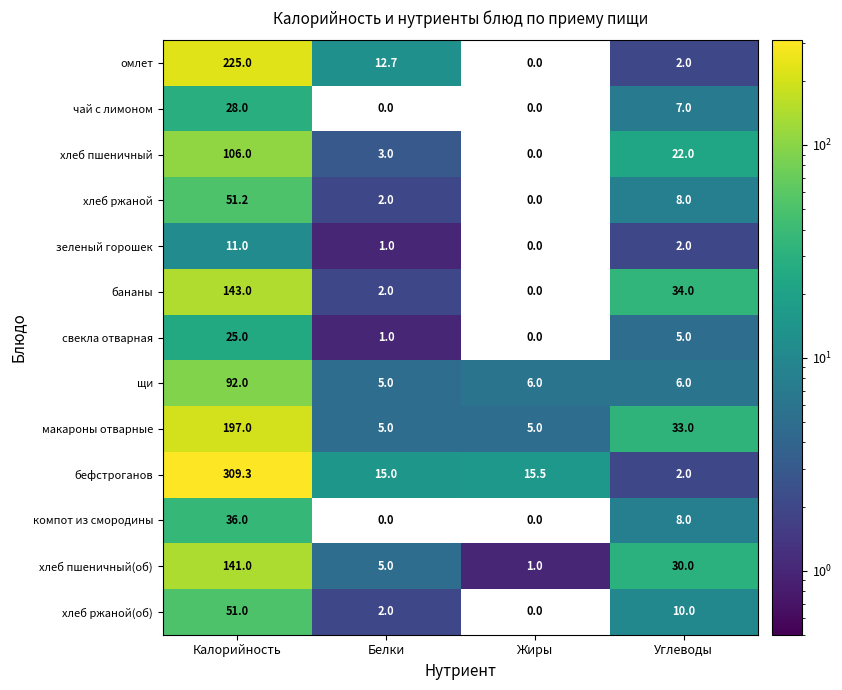

How many distinct data groups are displayed?

13